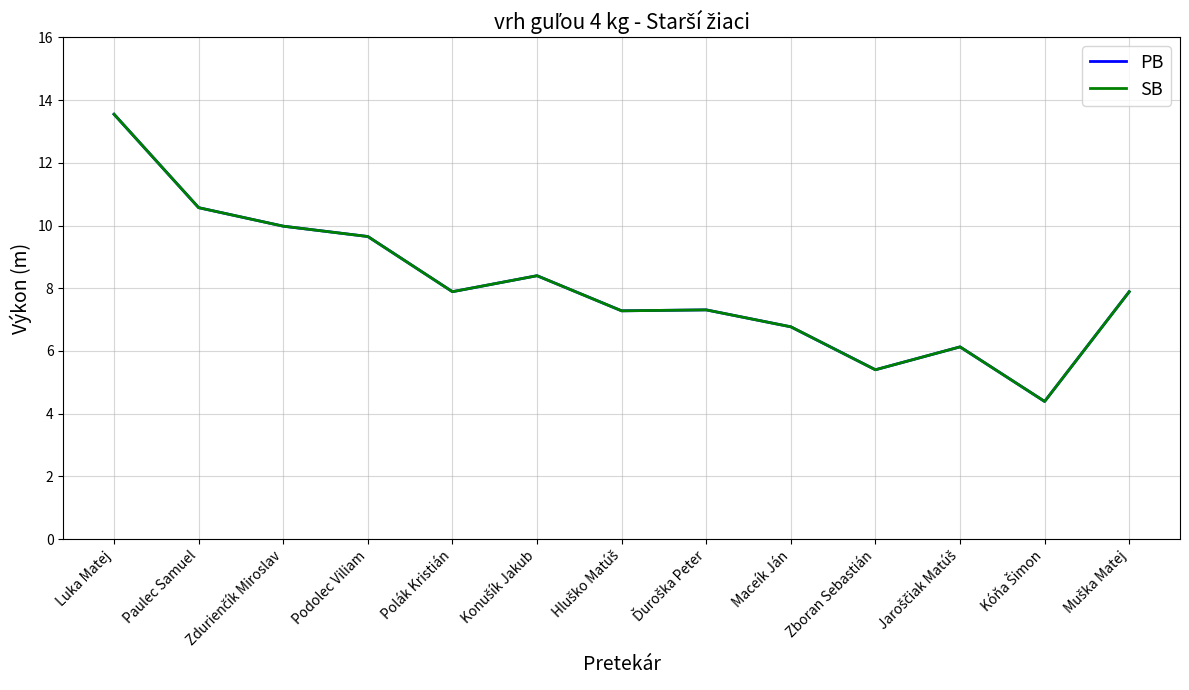

What position from the left is Konušík Jakub?

6